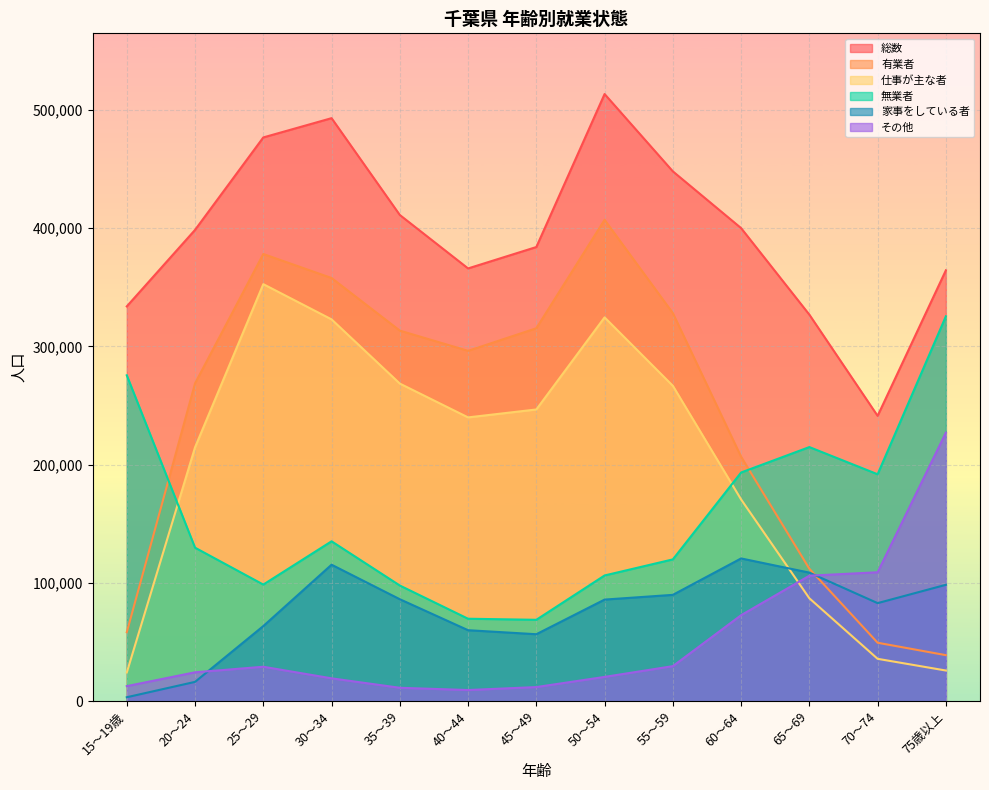

What is the value of the その他 point at the 13th from the left?

227100